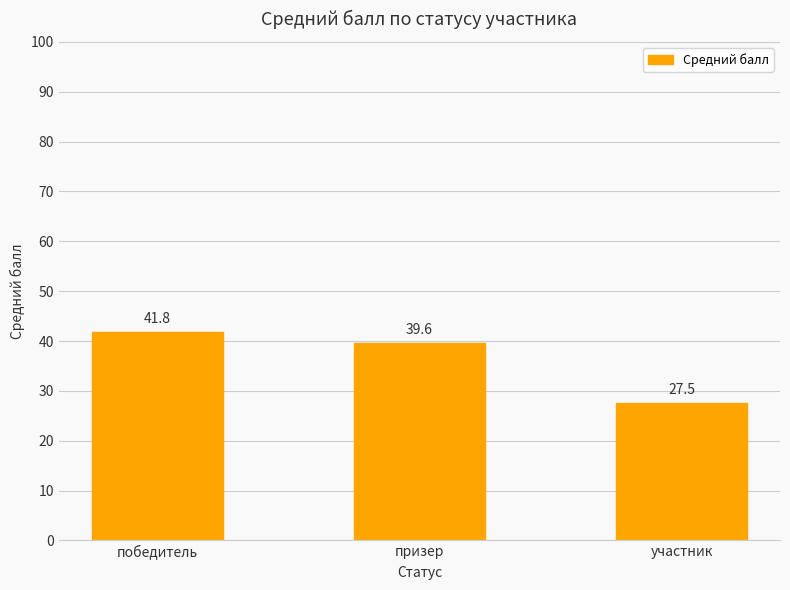

Where does the data first go above 39?

победитель